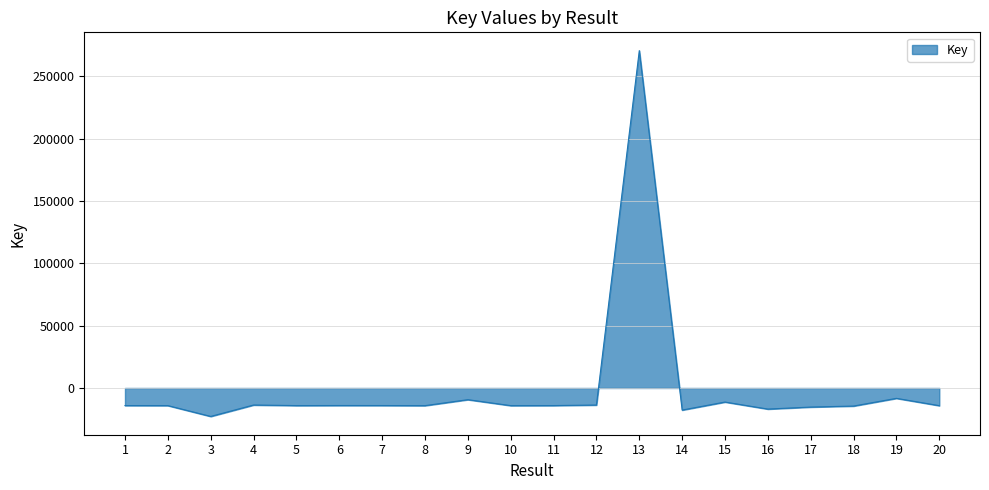

What is the difference between the maximum and minimum values?

293489.0